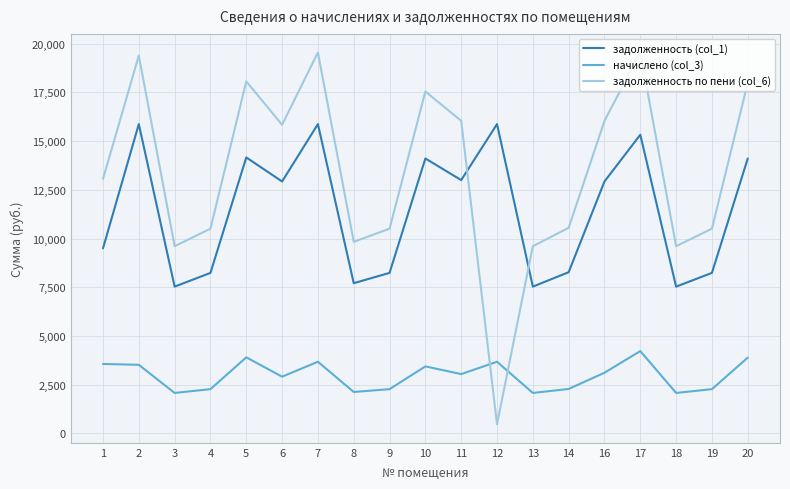

Is it true that начислено (col_3) equals 3419.1 at 13?

False